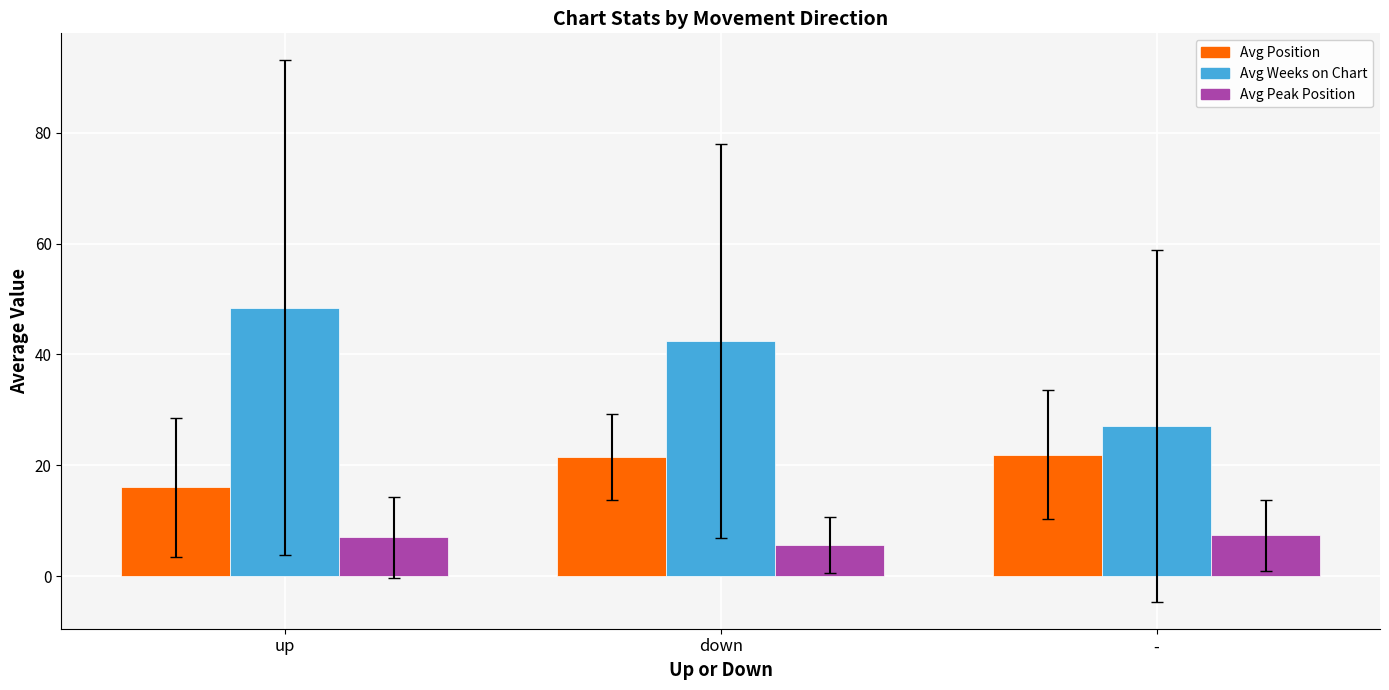

What is the difference between the Avg Weeks on Chart values at - and down?

15.3